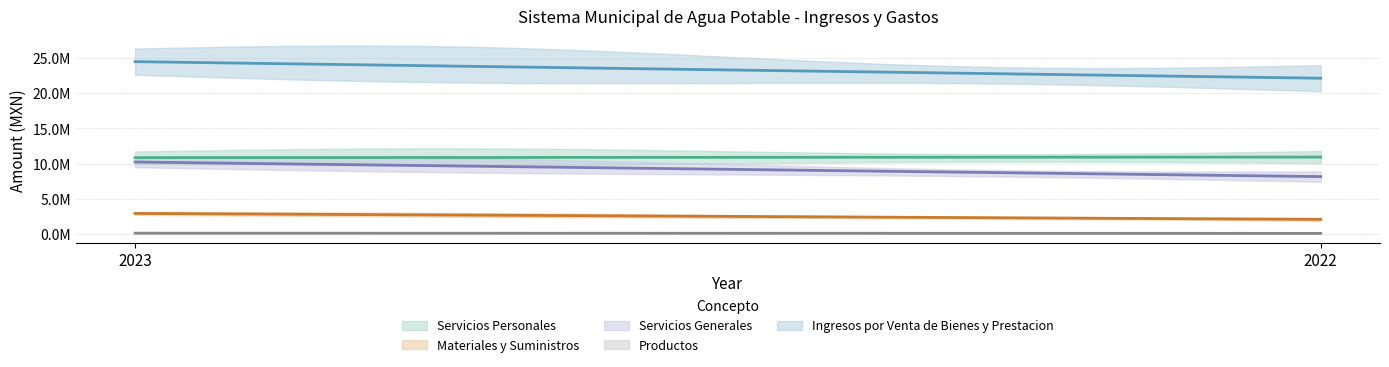

Between 2023 and 2022, which is larger?

2022